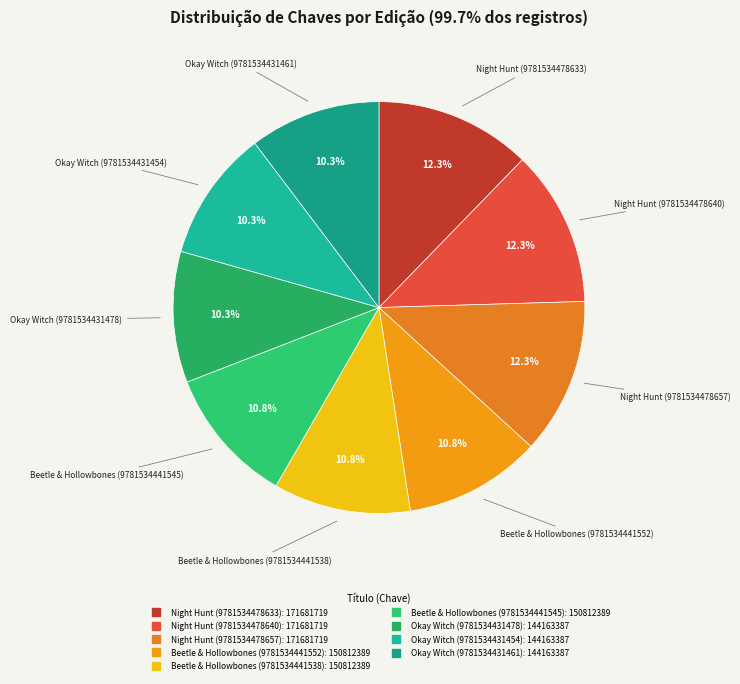

Does Beetle & Hollowbones (9781534441538) account for over 50% of the chart?

No